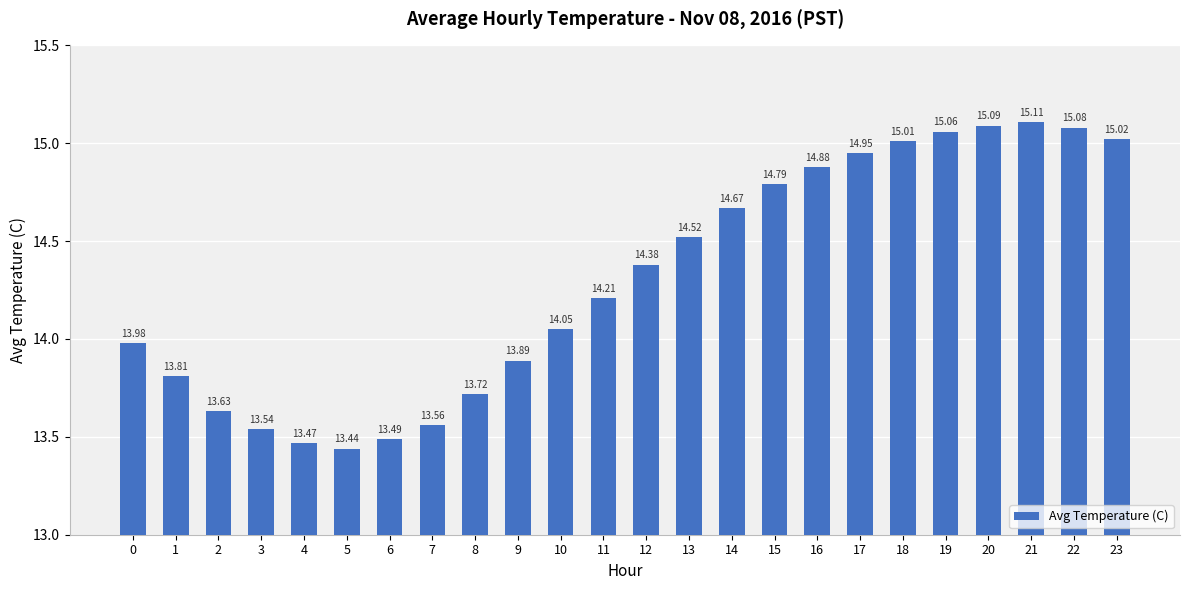

At which category does the chart reach its minimum across all series?

5